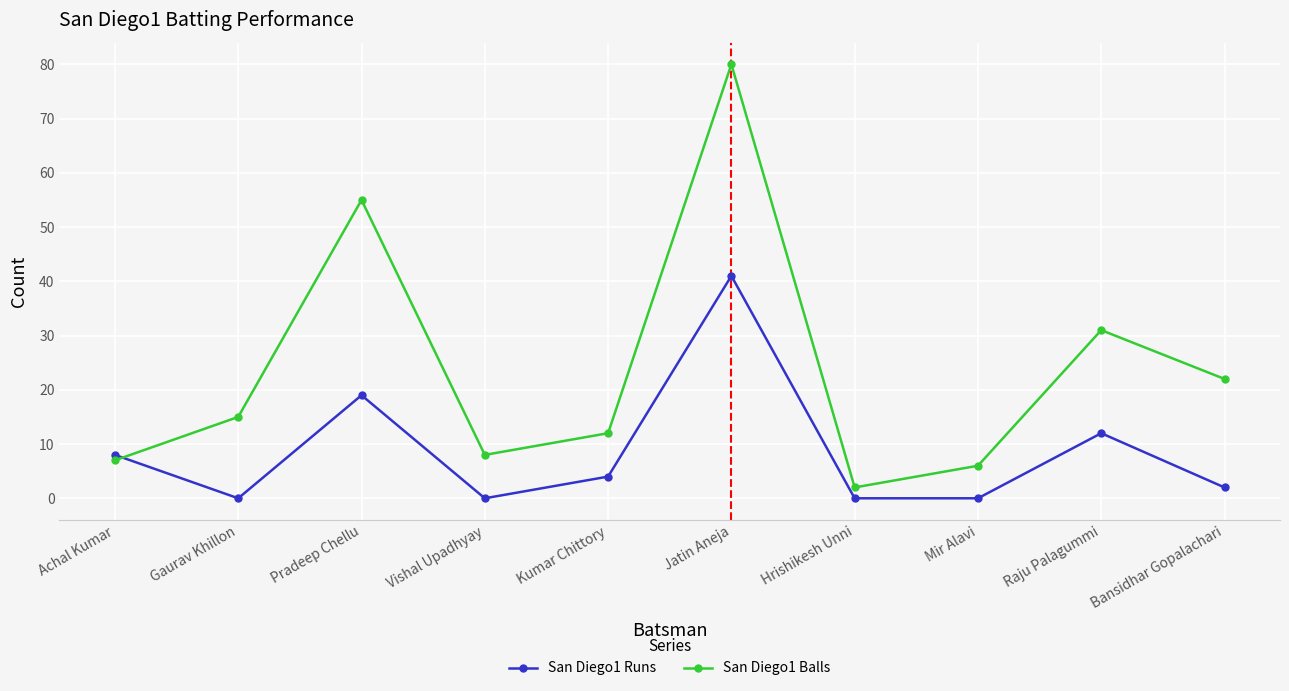

What is the minimum value for San Diego1 Balls?

2